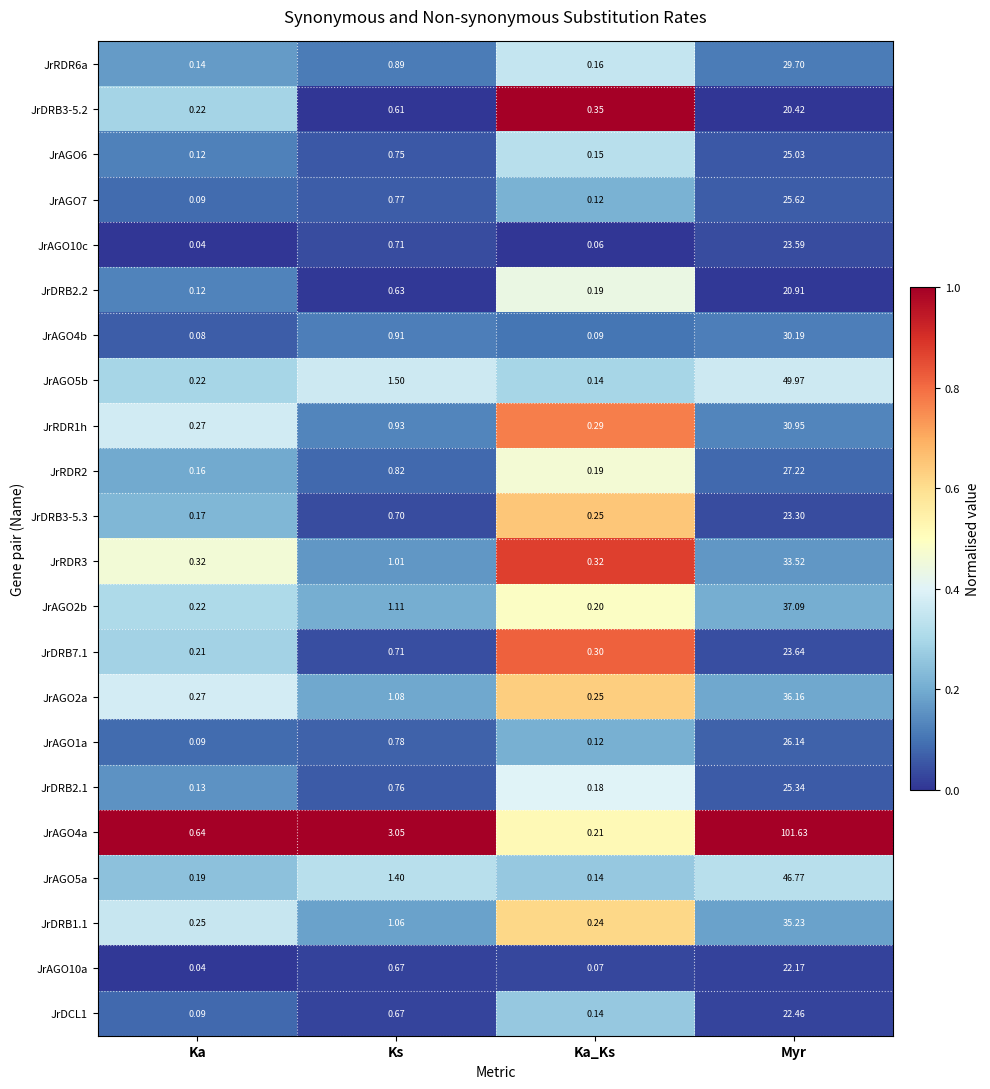

List the labels in order of JrDRB3-5.3 value, smallest first.

Ka, Ka_Ks, Ks, Myr